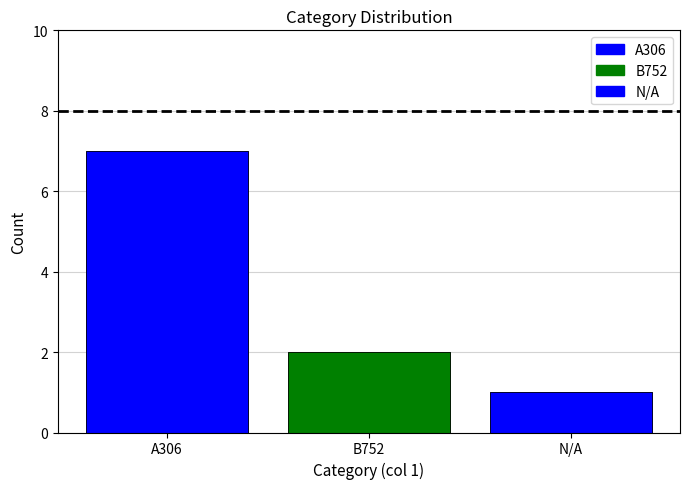

What is the label of the 2nd bar from the left?

B752